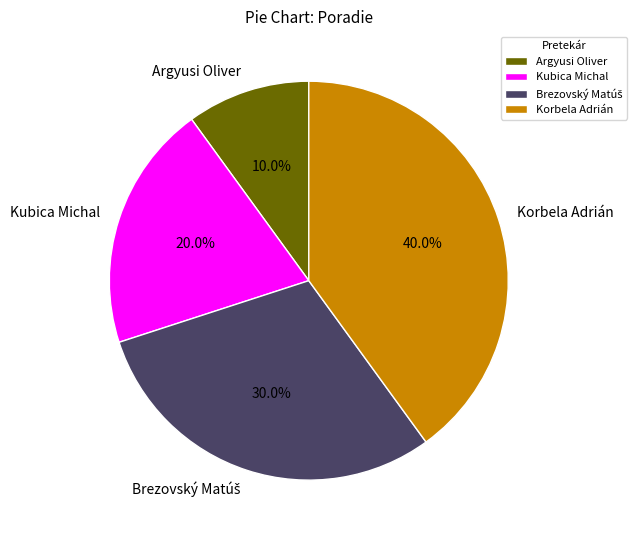

Does Argyusi Oliver account for over 50% of the chart?

No